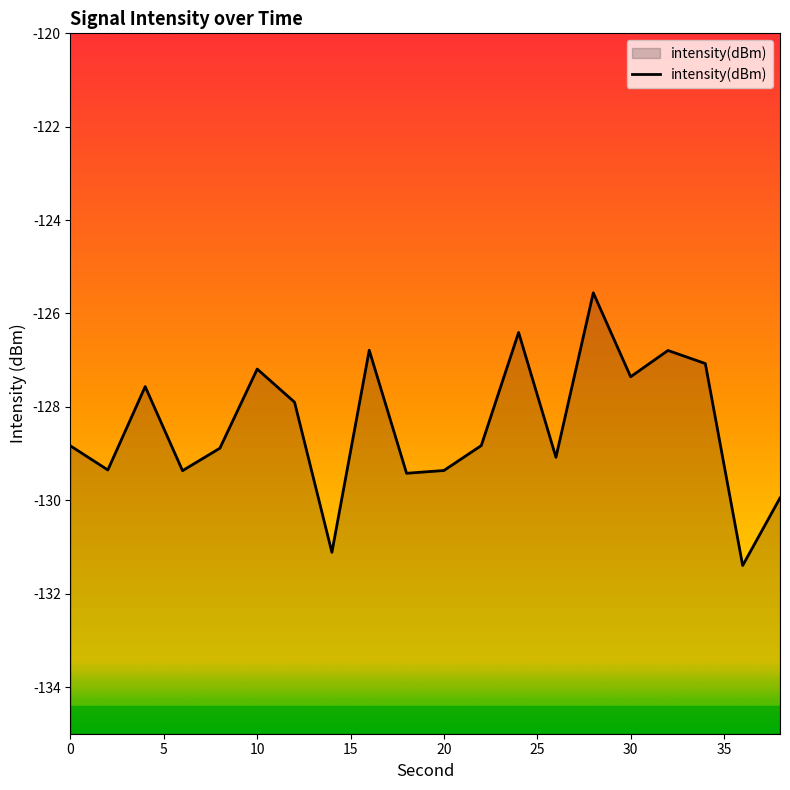

Reading right to left, transcribe all the data shown in this chart.

-130.0	-131.4	-127.1	-126.8	-127.4	-125.6	-129.1	-126.4	-128.8	-129.4	-129.4	-126.8	-131.1	-127.9	-127.2	-128.9	-129.4	-127.6	-129.4	-128.8